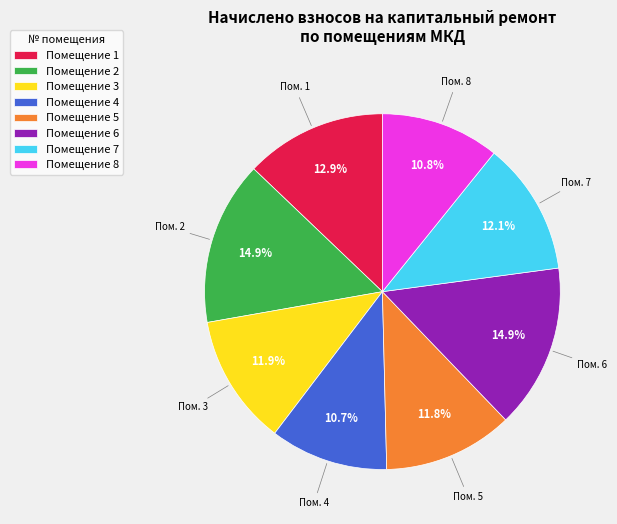

What percentage is NOT represented by Помещение 7?

87.9%